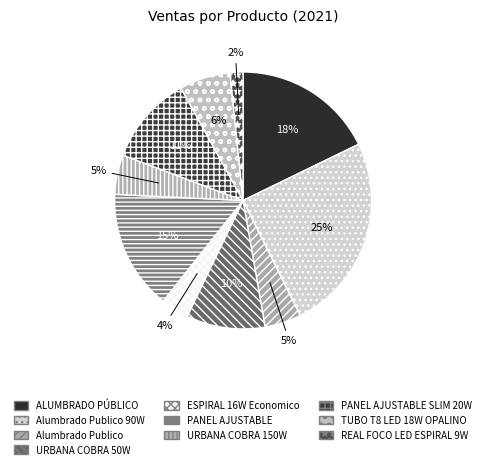

To the nearest percent, what is the difference between the largest and smallest slice percentages?

23%